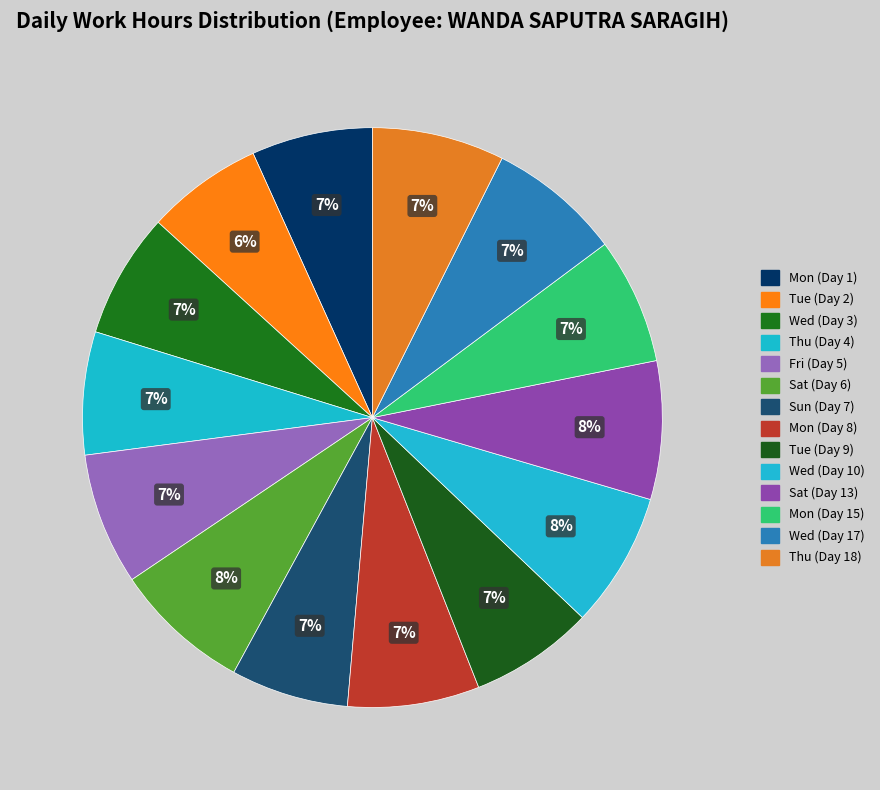

Is there any slice that represents more than half of the pie?

No